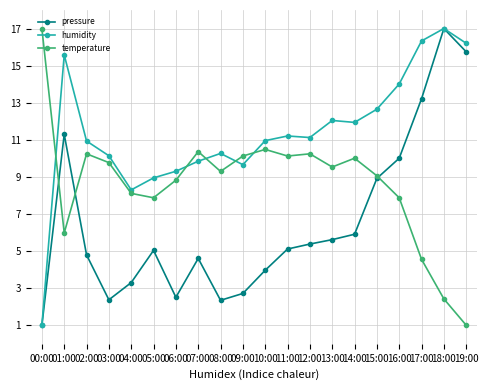

Where is the first local maximum for pressure?

01:00